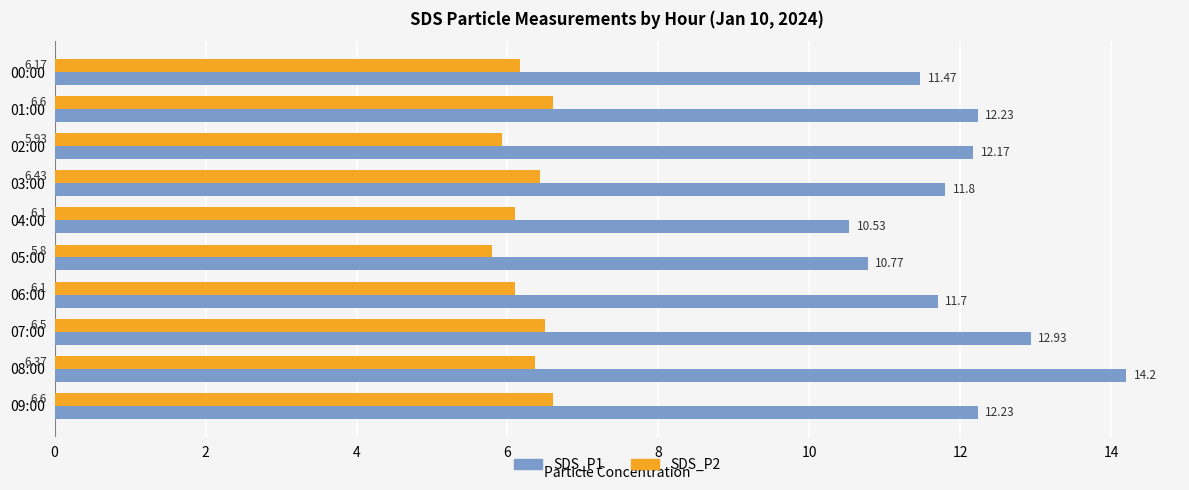

How many categories are shown in the chart?

10